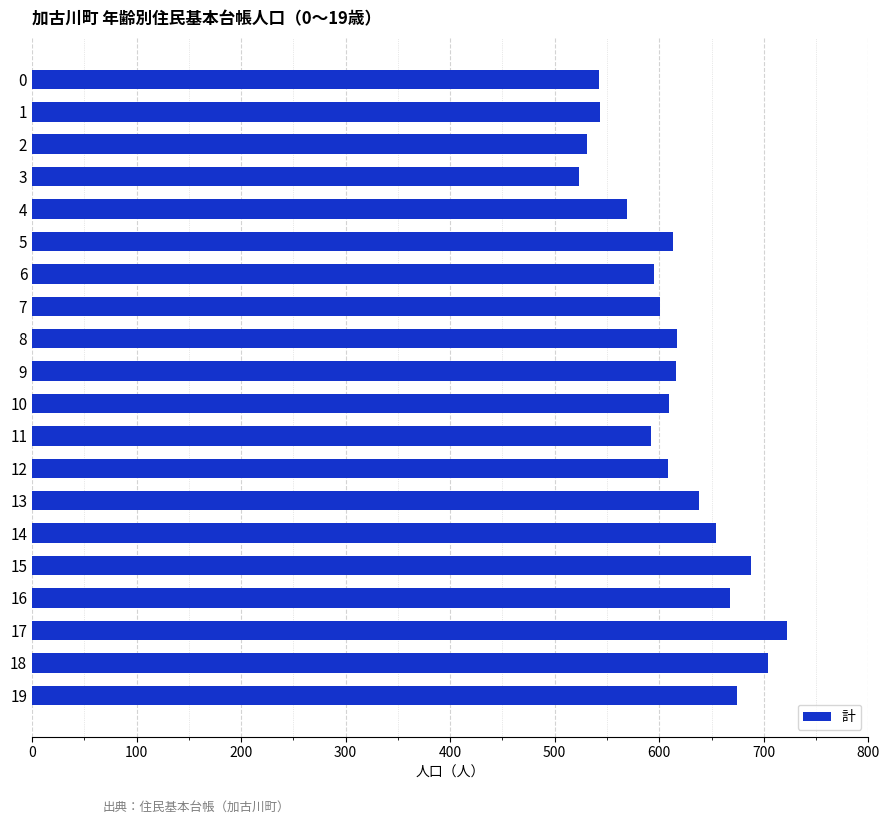

Read the value at 5.

613